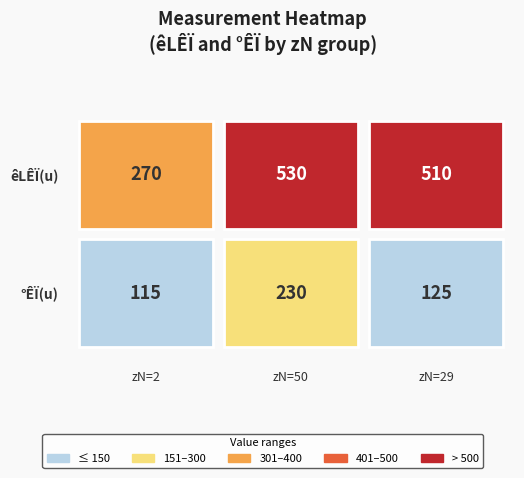

What is the minimum value shown in the chart?

115